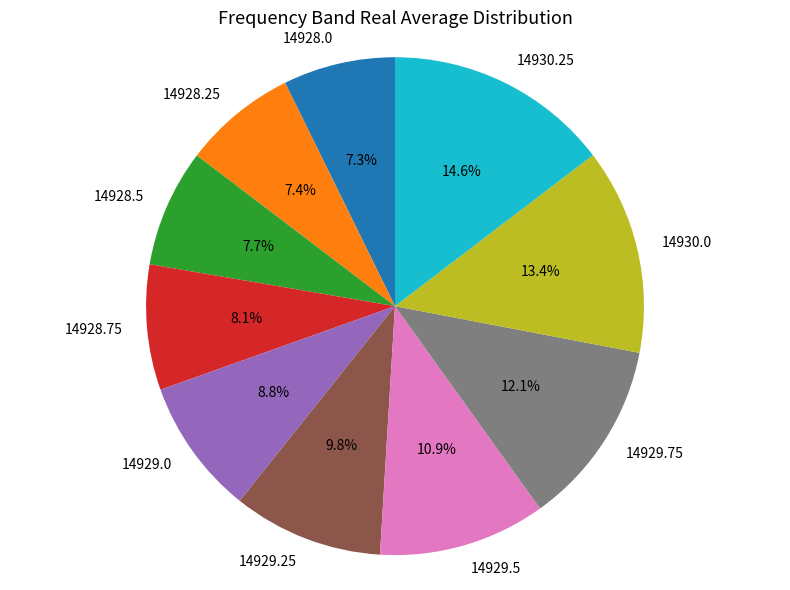

To the nearest percent, what percentage of the pie is 14929.75?

12%